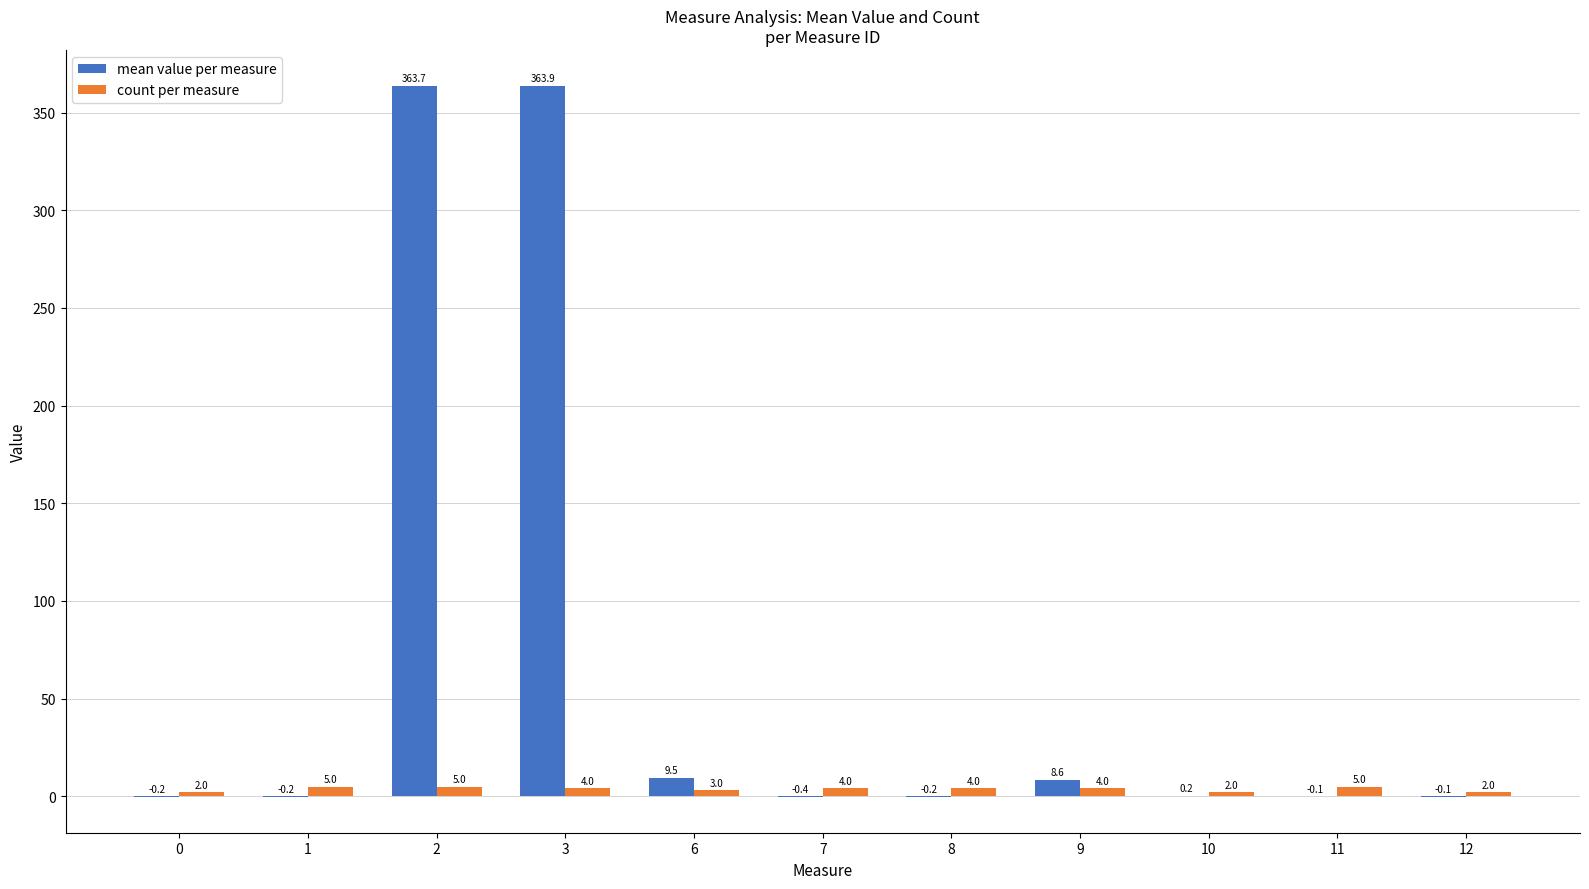

Reading left to right, list all the values displayed in this chart.

mean value per measure: -0.2	-0.2	363.7	363.9	9.5	-0.4	-0.2	8.6	0.2	-0.1	-0.1
count per measure: 2.0	5.0	5.0	4.0	3.0	4.0	4.0	4.0	2.0	5.0	2.0